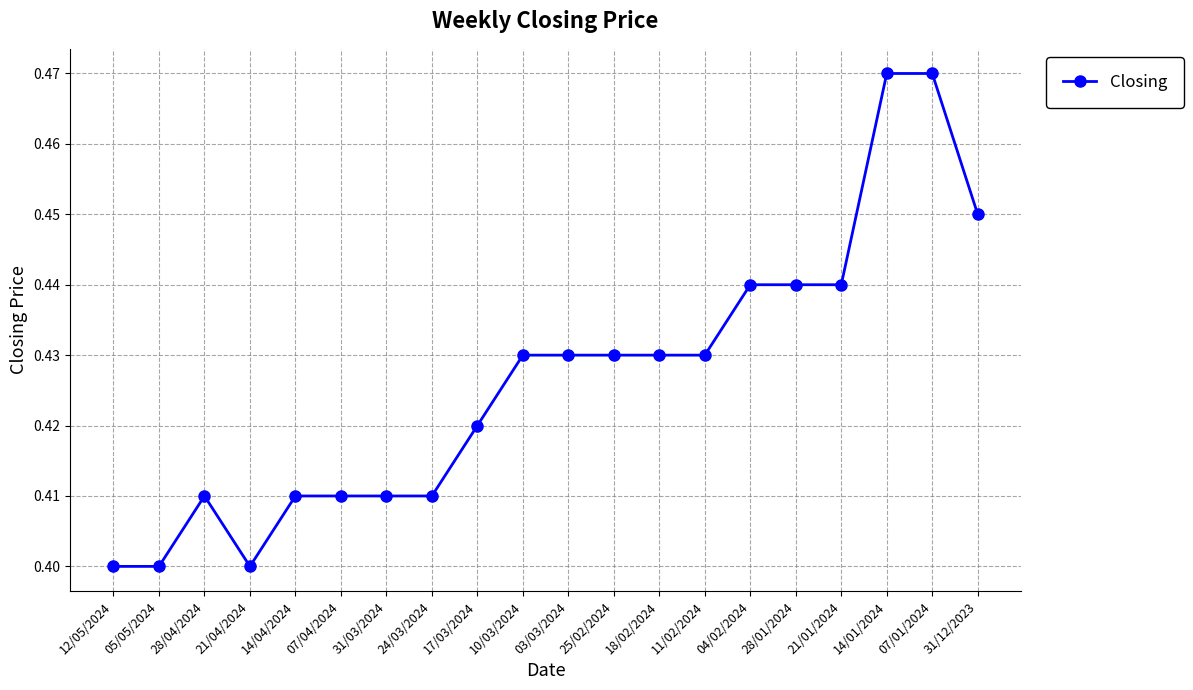

True or false: the data has more than 0 interior local peaks.

True